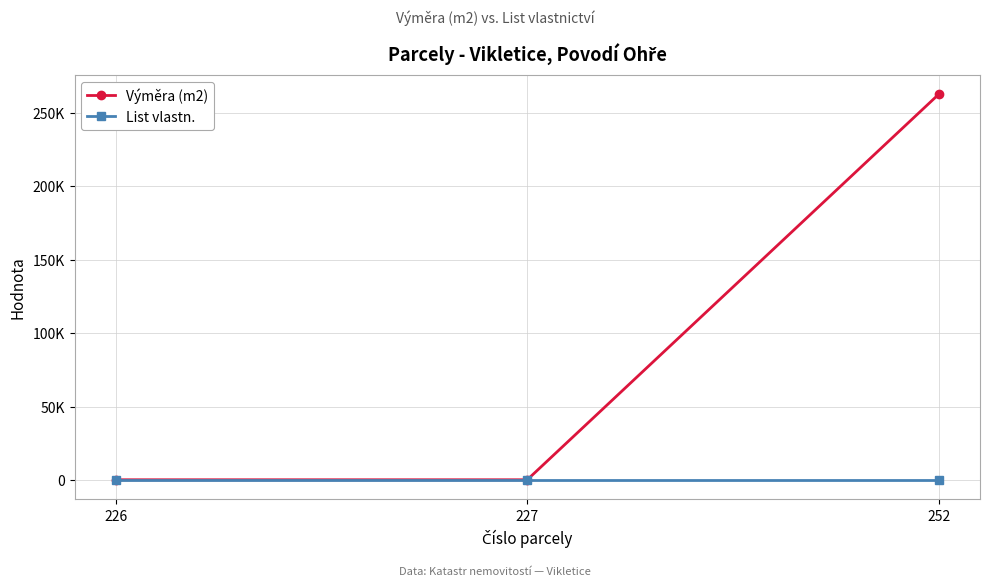

Is this an area chart (filled region under the line)?

No